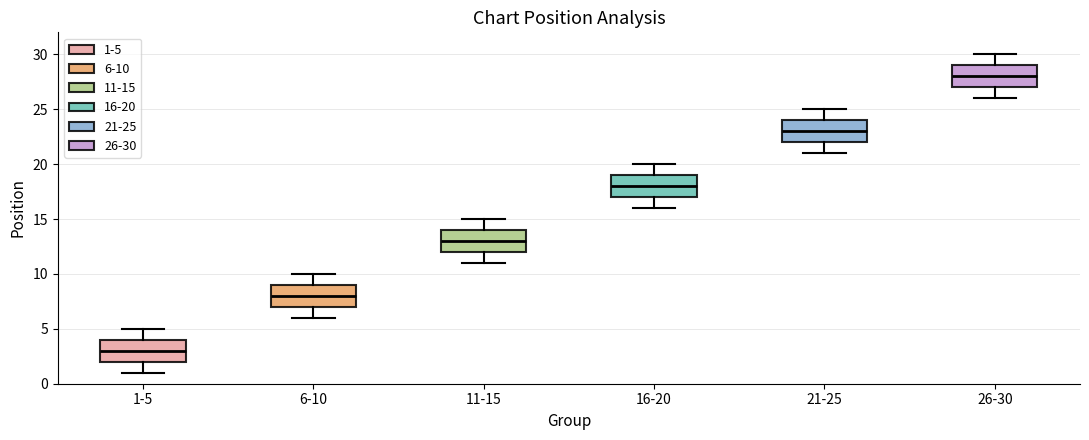

Where is the lower edge of the box for 26-30 on the y-axis? The values are not printed on the chart, so give them approximately, as read against the axis.

27